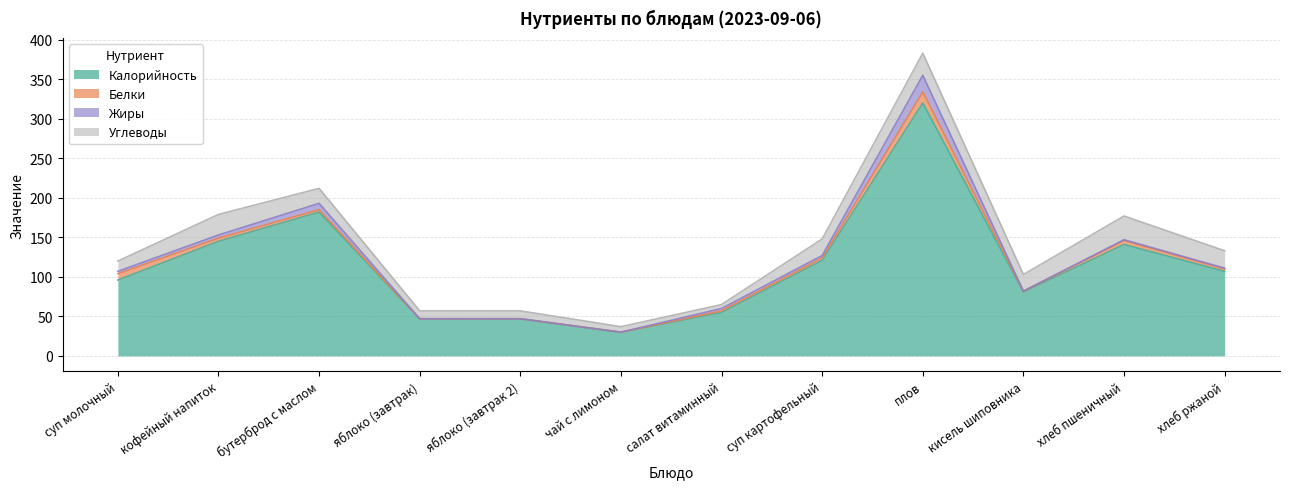

True or false: Углеводы and Калорийность intersect in this chart.

False